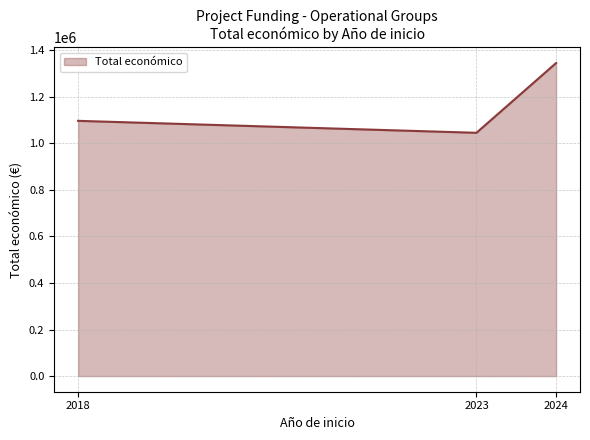

Reading left to right, list all the values displayed in this chart.

2018=1097022	2023=1045632	2024=1345535